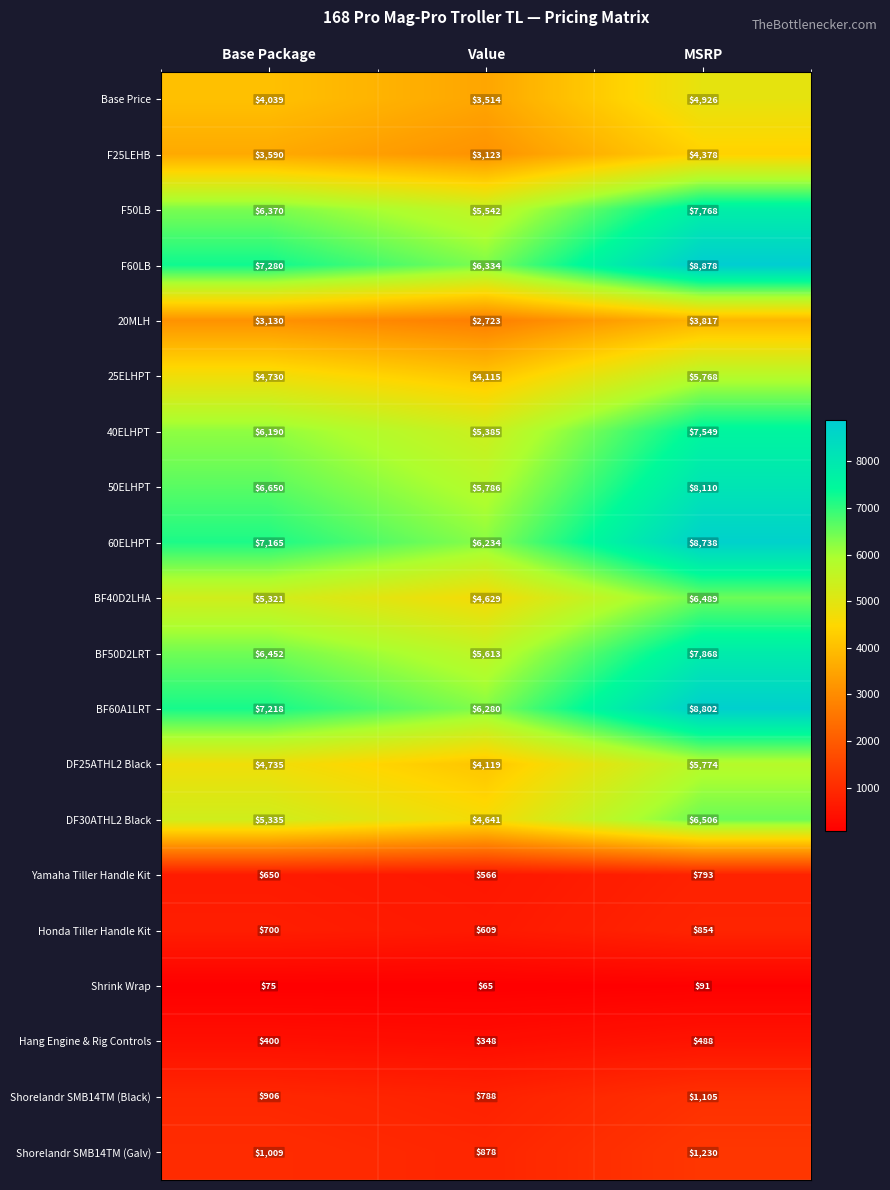

The Base Price series shows 4926 at MSRP. True or false?

True